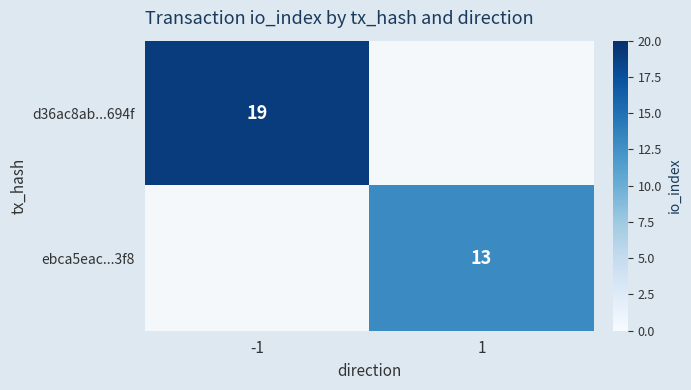

Count the number of data series in this chart.

2